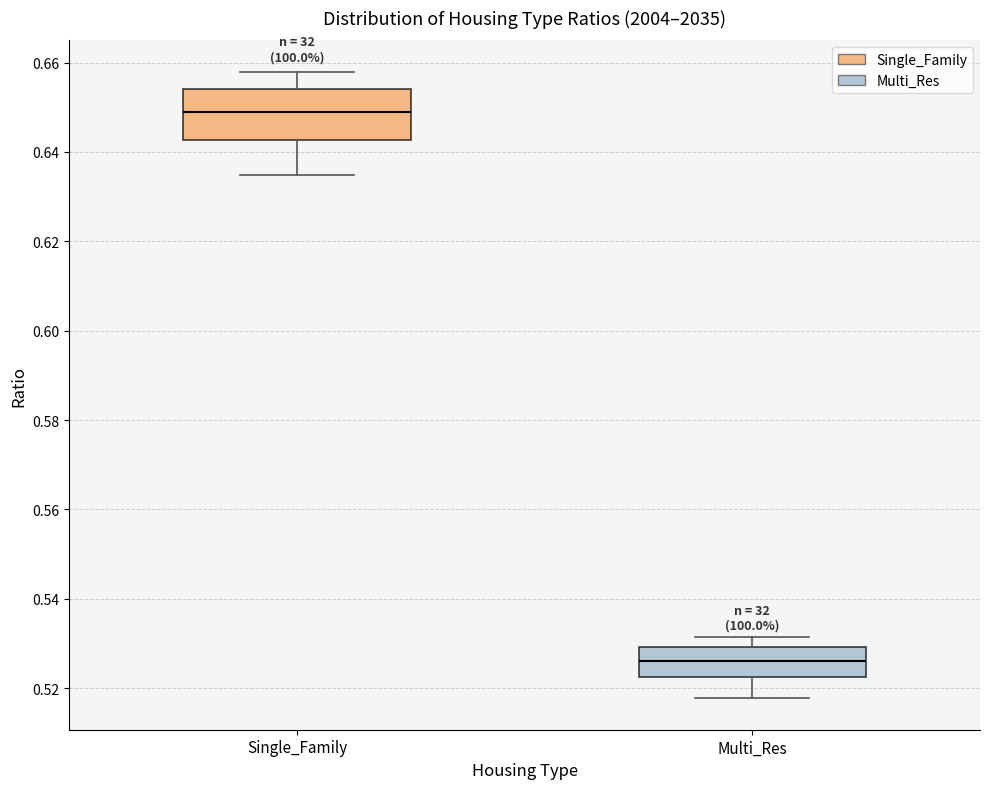

Comparing the boxes themselves (not the whiskers), which one is the tallest?

Single_Family